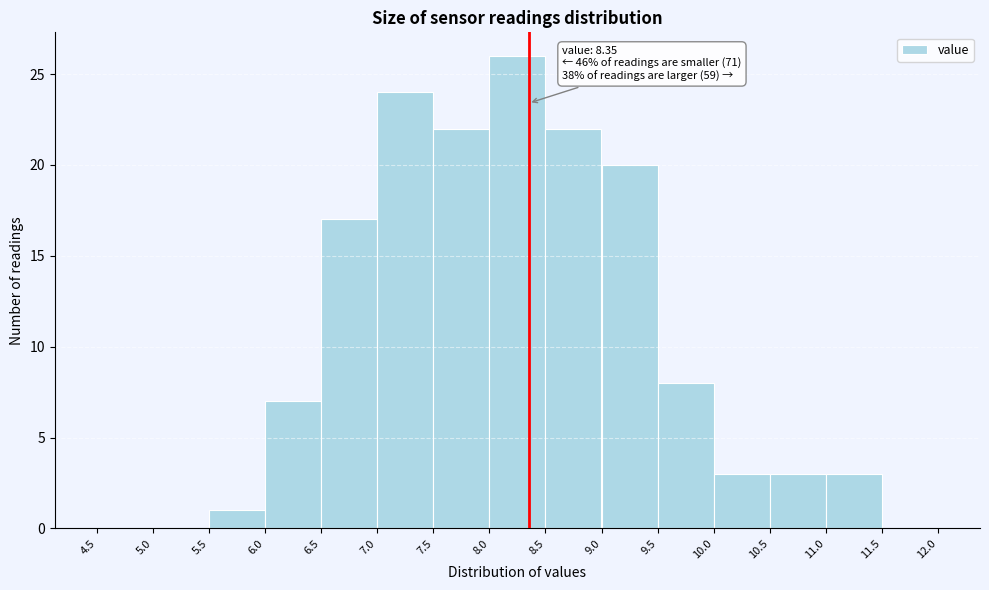

Over which range of the x-axis is the bar tallest?

8.0 to 8.5